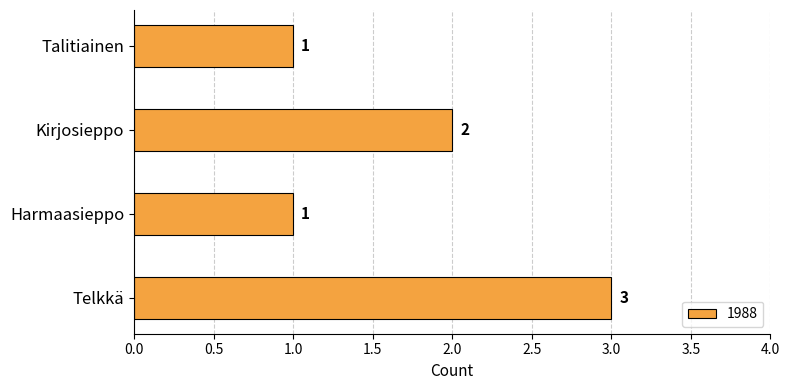

The chart shows a value of 1 at Talitiainen. True or false?

True